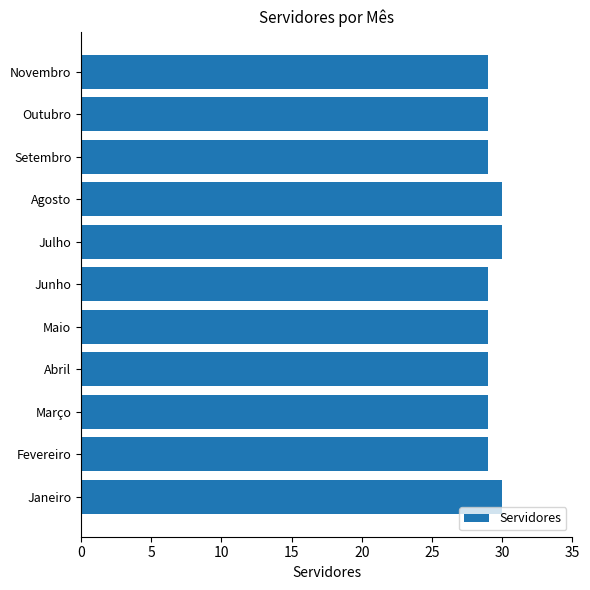

What is the smallest value displayed?

29